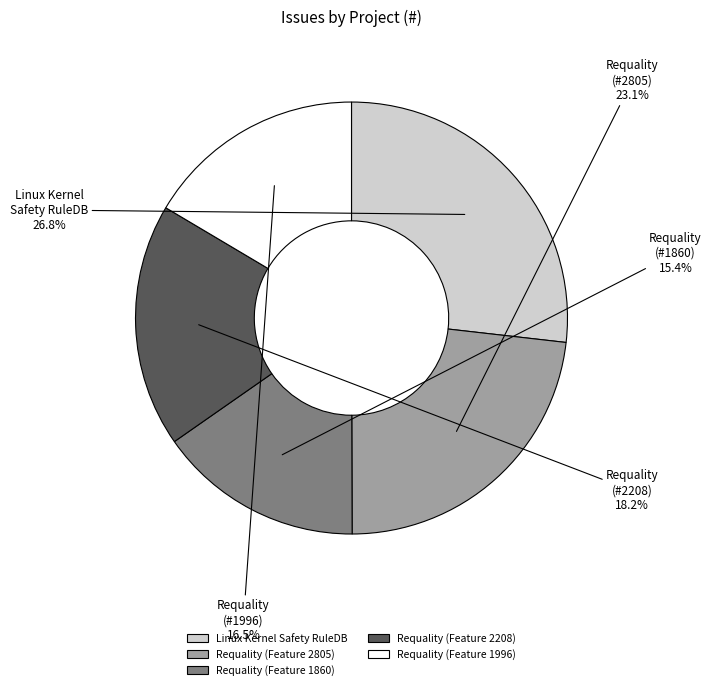

What is the smallest slice in the pie chart?

Requality (Feature 1860)